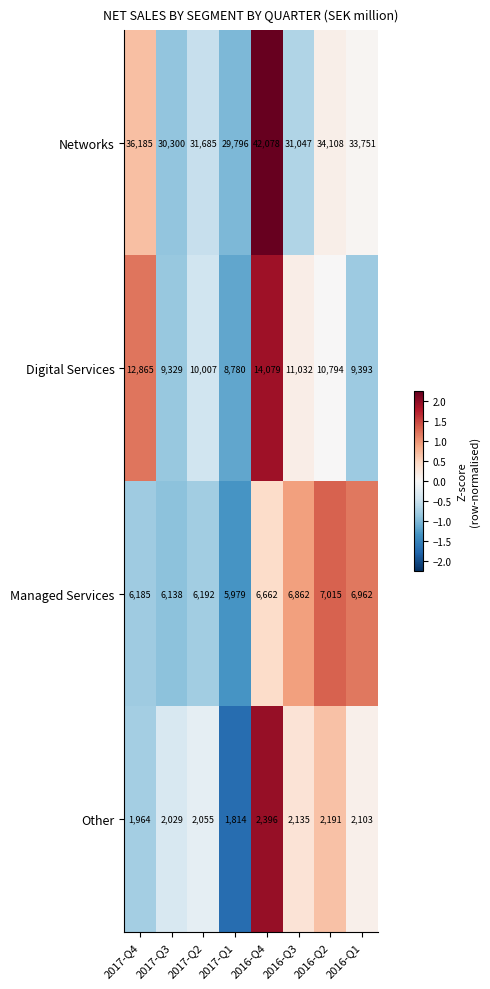

The Networks series shows 34108 at 2016-Q2. True or false?

True